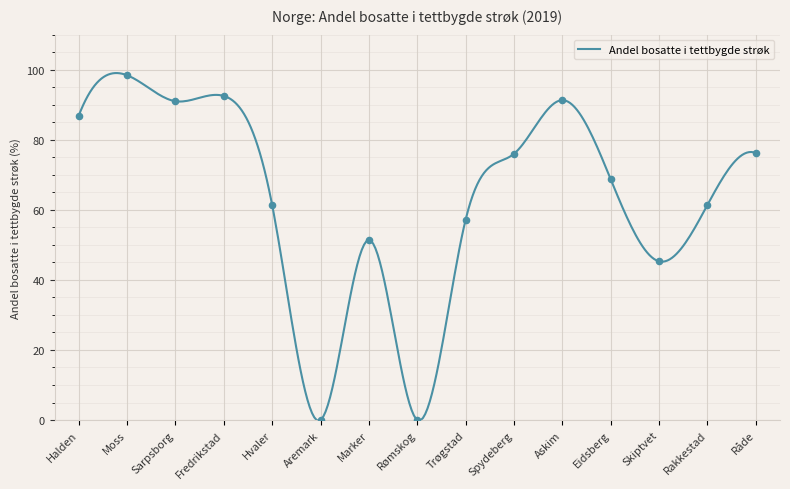

Approximately how many times larger is the value at Marker compared to Fredrikstad?

0.6